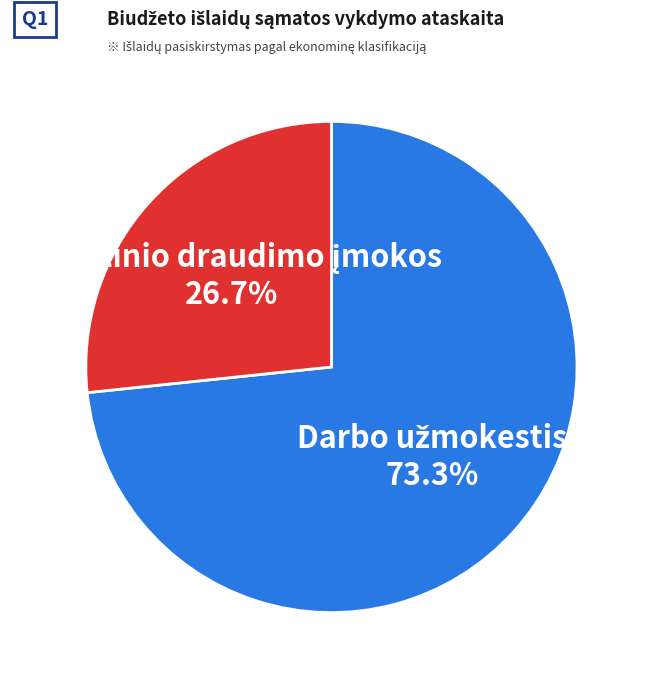

Is there any slice that represents more than half of the pie?

Yes